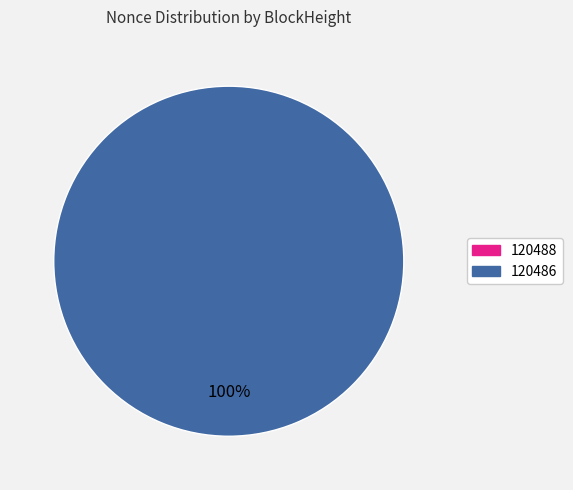

Which slice is the largest?

120486